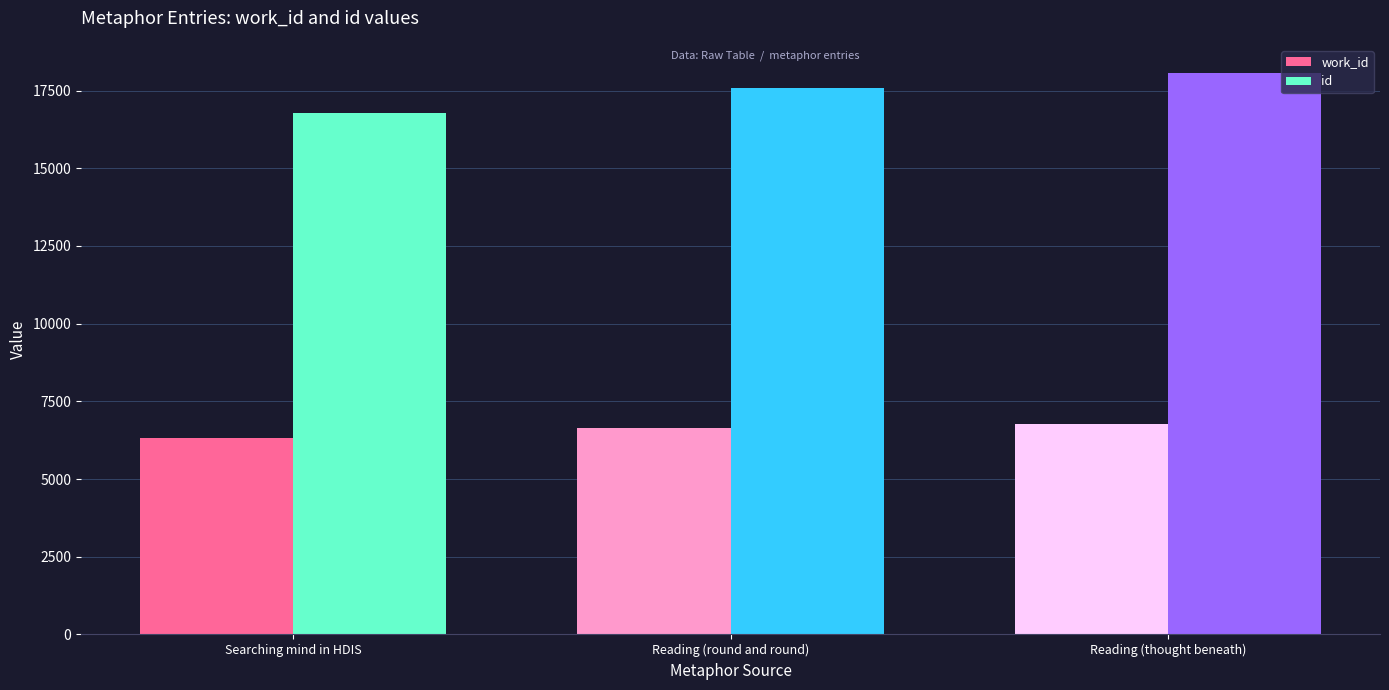

How many distinct data groups are displayed?

2